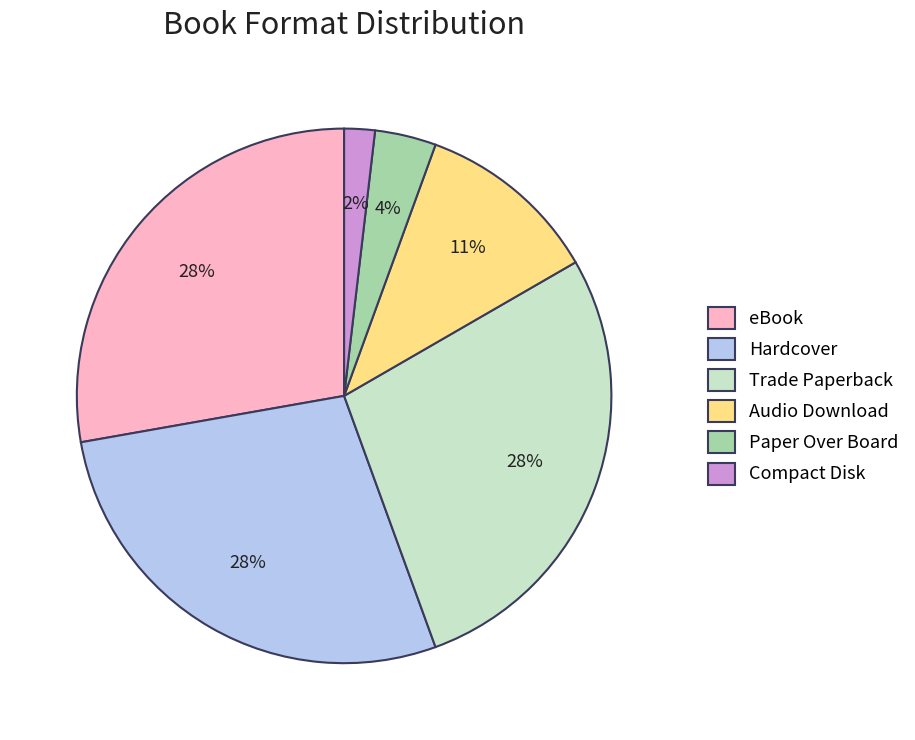

What percentage is the Trade Paperback slice, to the nearest percent?

28%